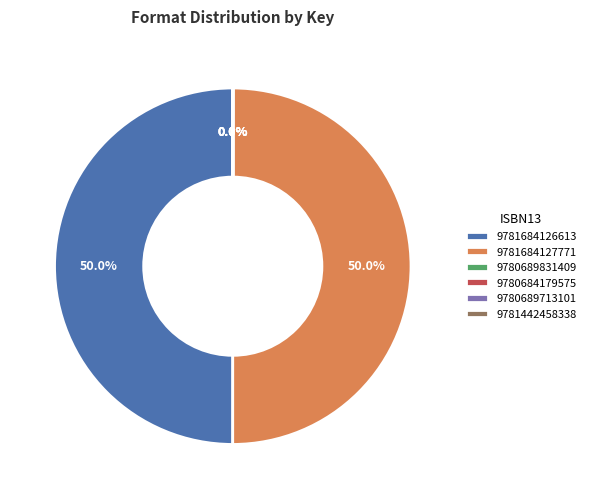

What is the ratio of the value at 9780689831409 to the value at 9780689713101?

1.0